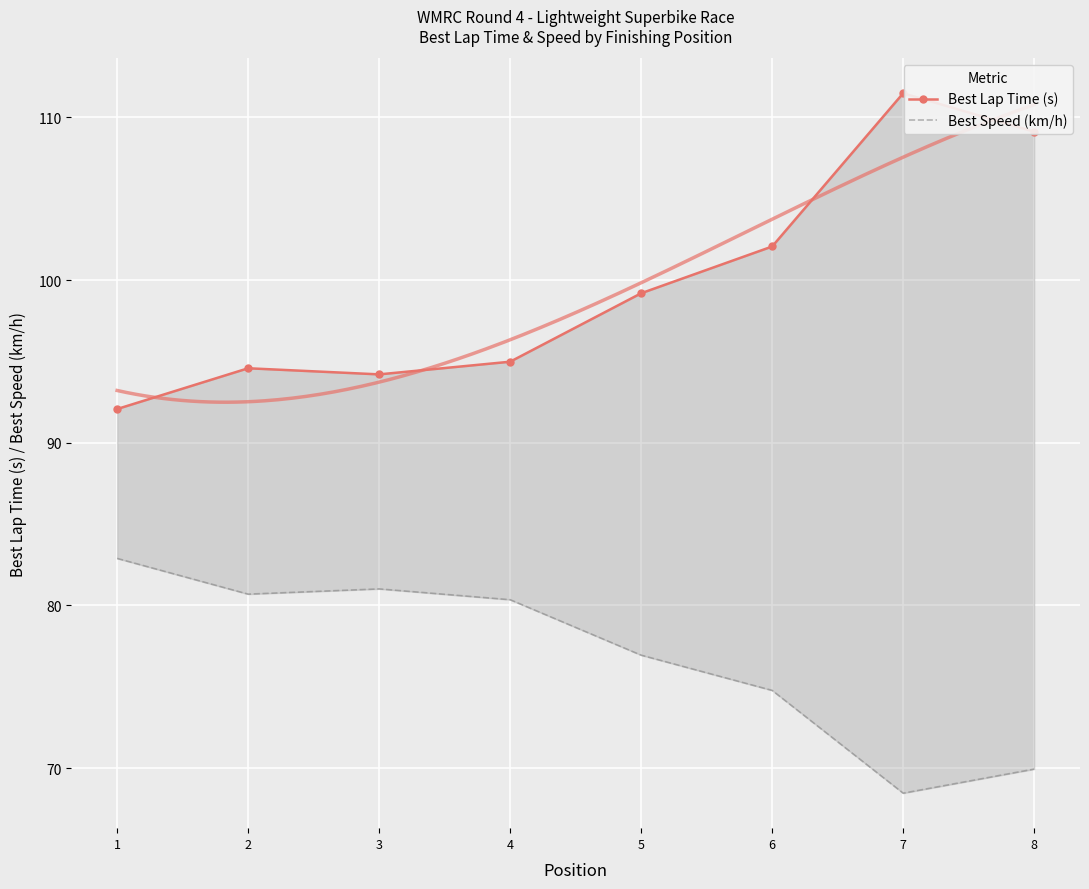

In Best Speed (km/h), how many points are higher than both neighbors (excluding endpoints)?

1